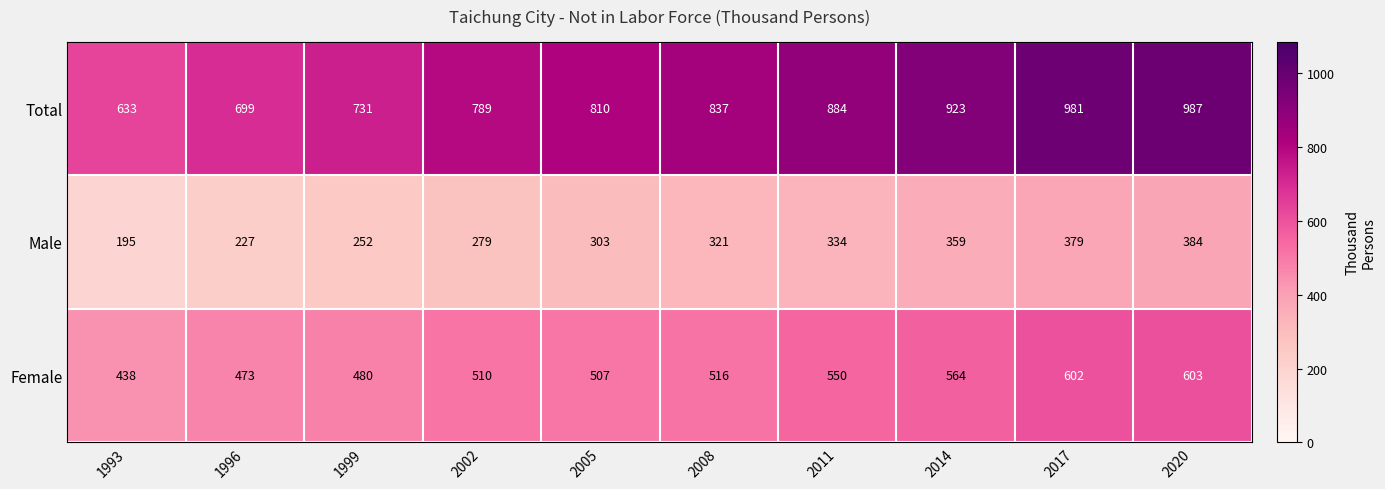

What is the difference between the Male values at 1996 and 2017?

152